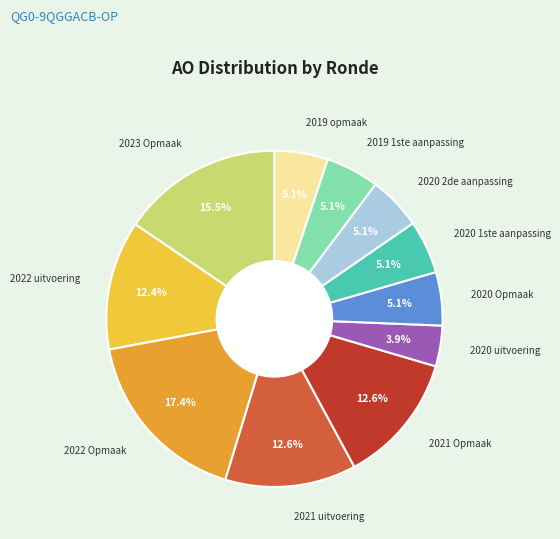

Is there any slice that represents more than half of the pie?

No